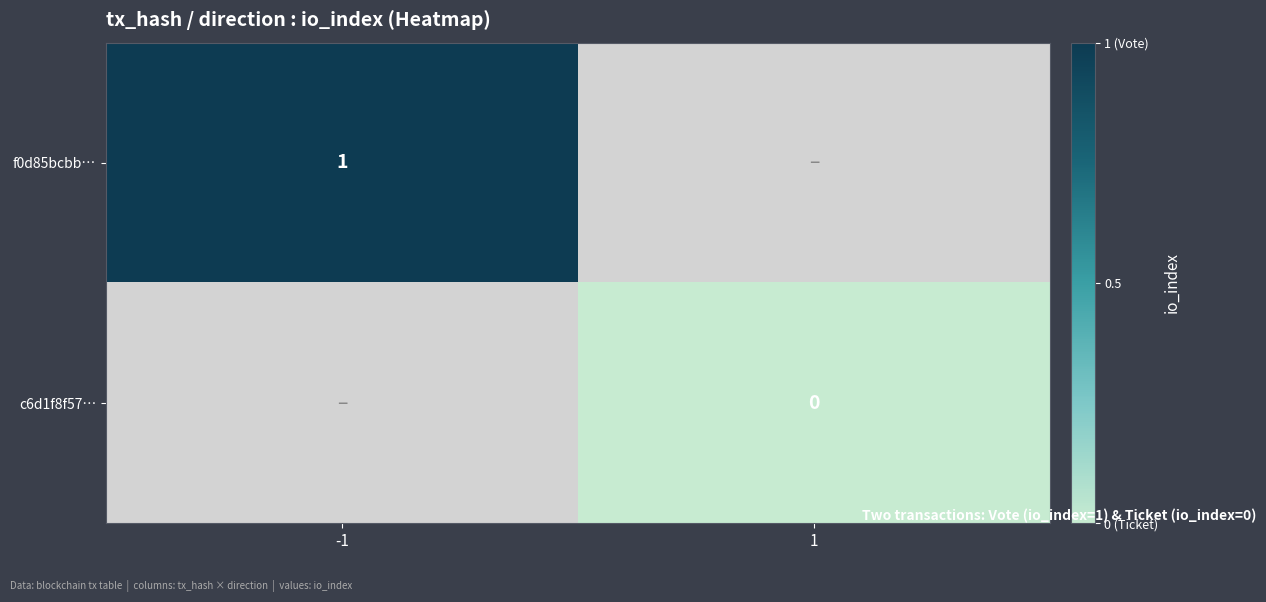

The value of c6d1f8f57… at 1 is 0.0. True or false?

True